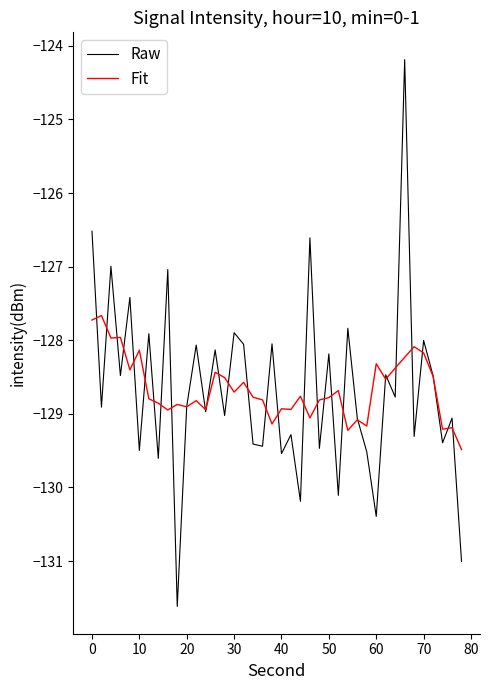

Rank the series by their maximum value, from lowest to highest.

Fit, Raw